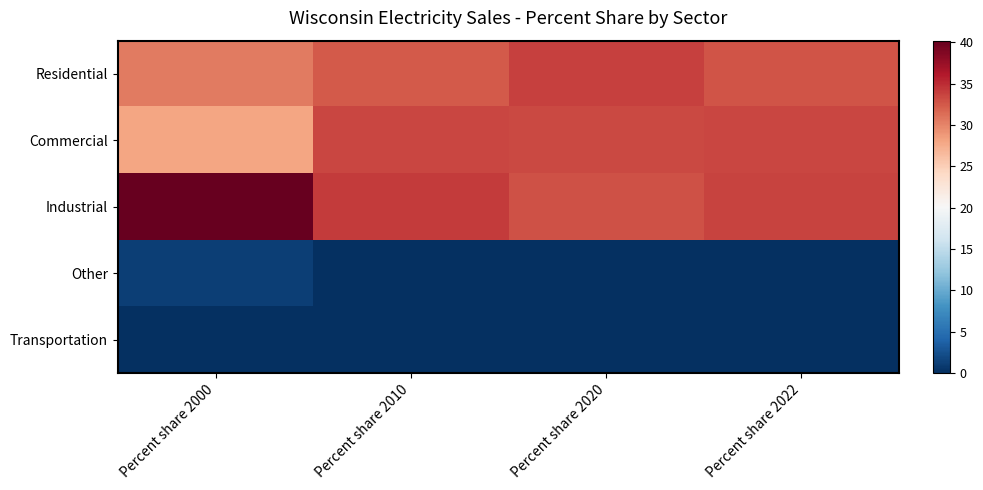

Between Percent share 2000 and Percent share 2010, which is larger?

Percent share 2010